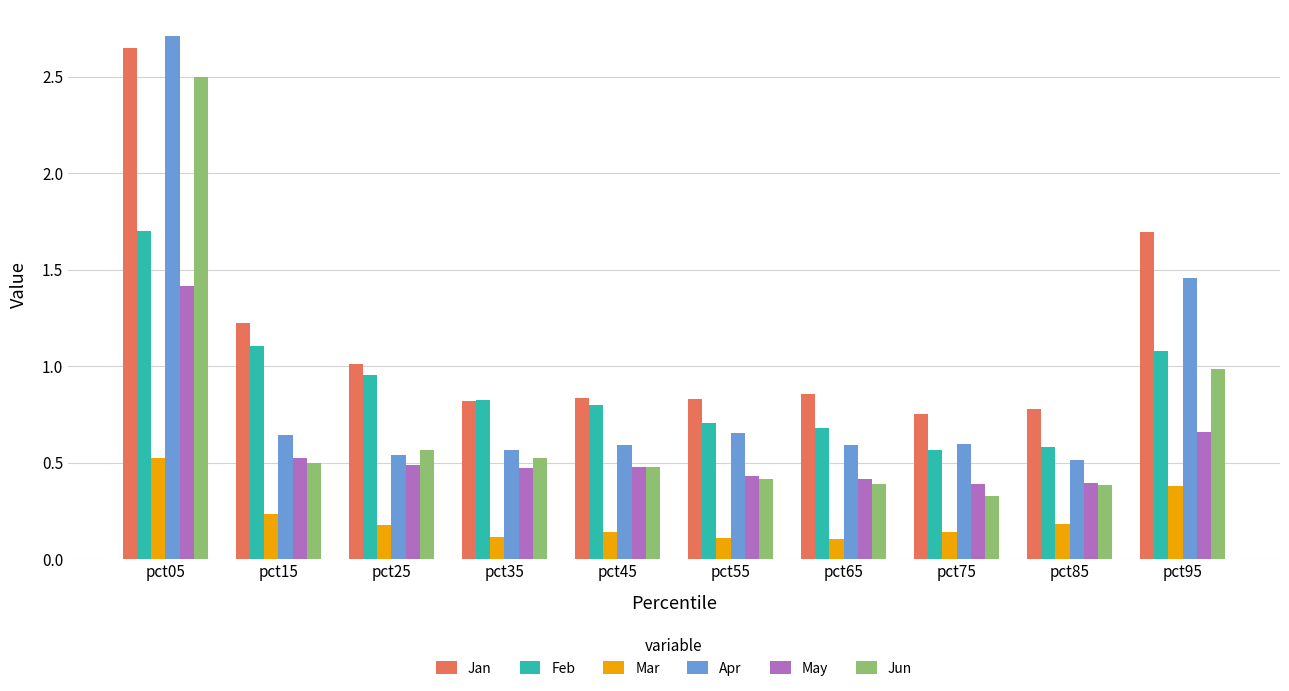

The Mar series shows 0.1 at pct75. True or false?

True